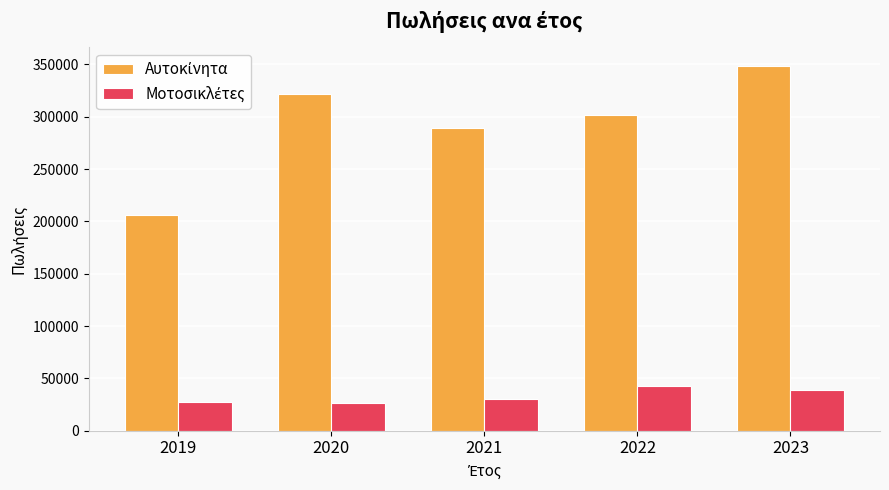

At which category is the sum across all series the highest?

2023